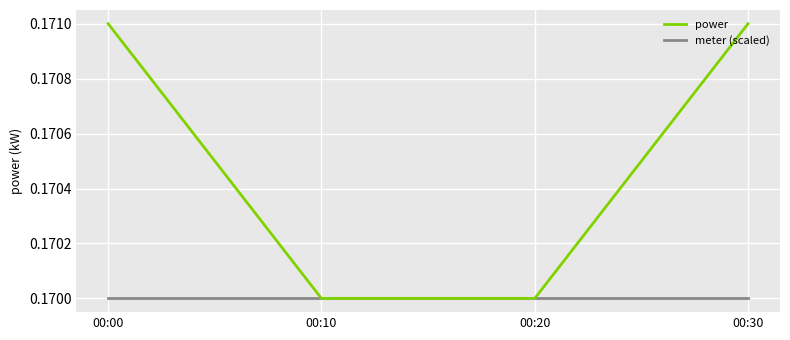

At how many categories does at least one series exceed 0?

4